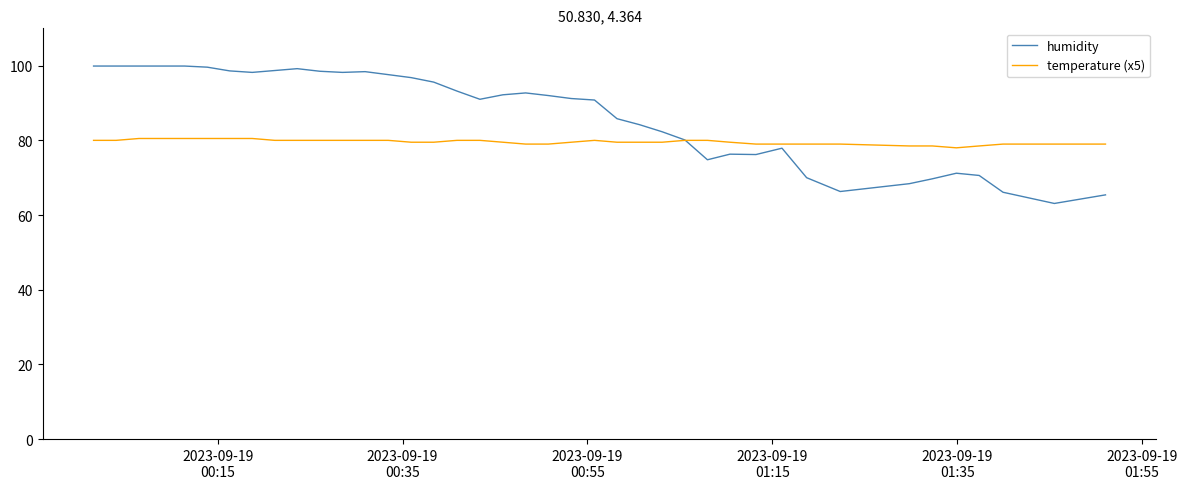

List the series in order of their peak value, highest first.

humidity, temperature (x5)